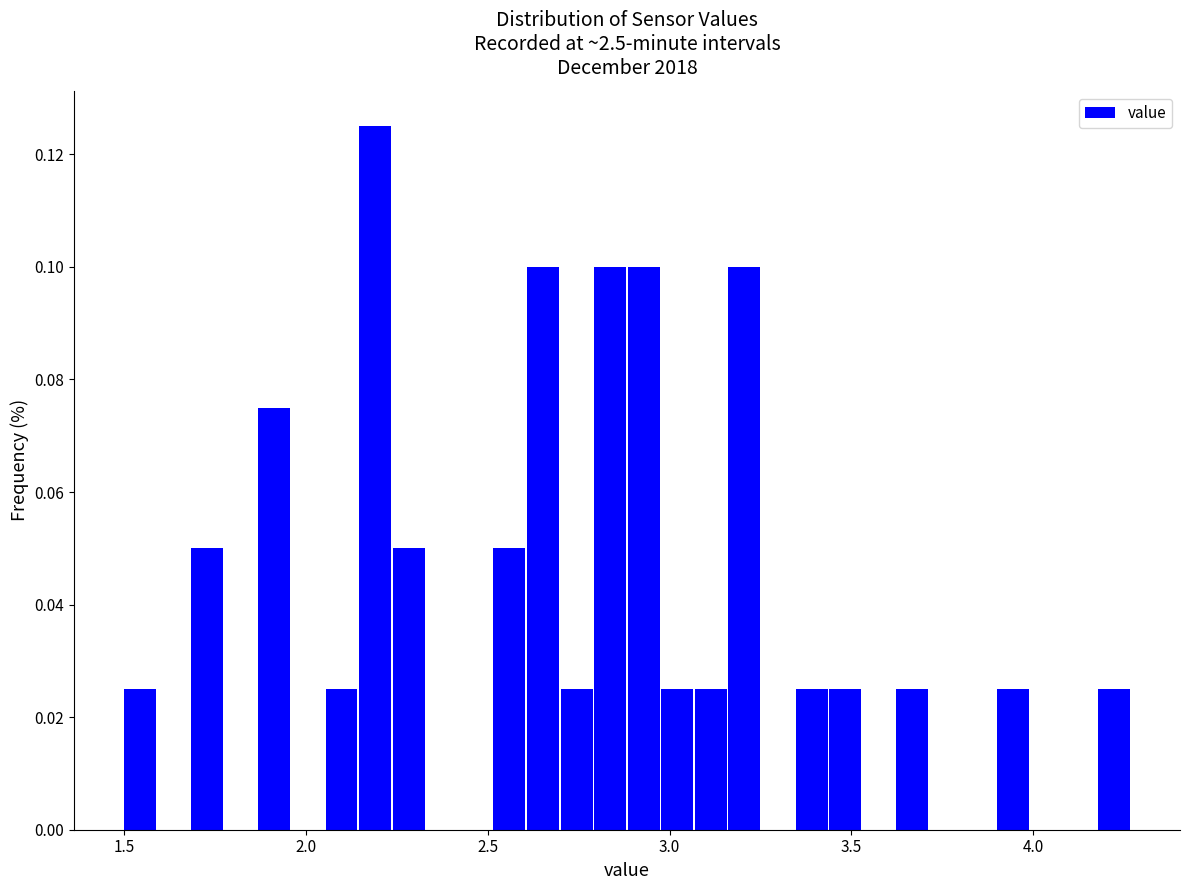

Read against the x-axis, roughly where is the centre of the tallest bar?

2.20